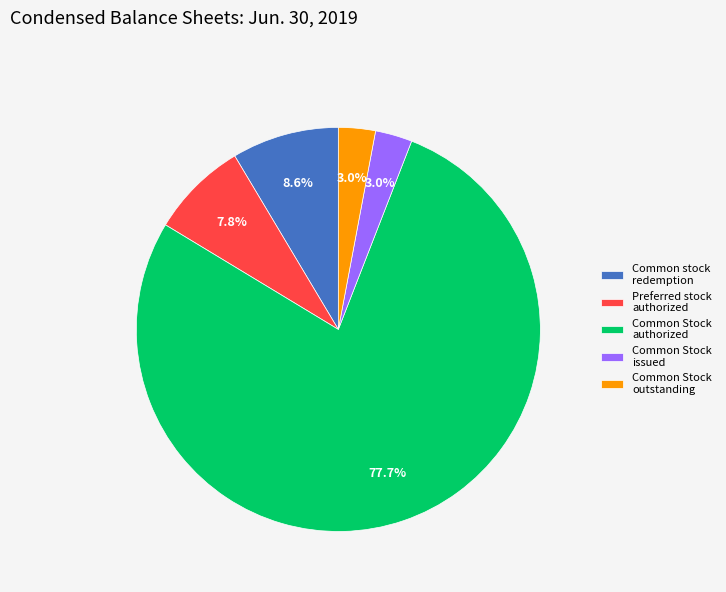

Is the sum of Preferred stock authorized and Common stock redemption greater than half?

No